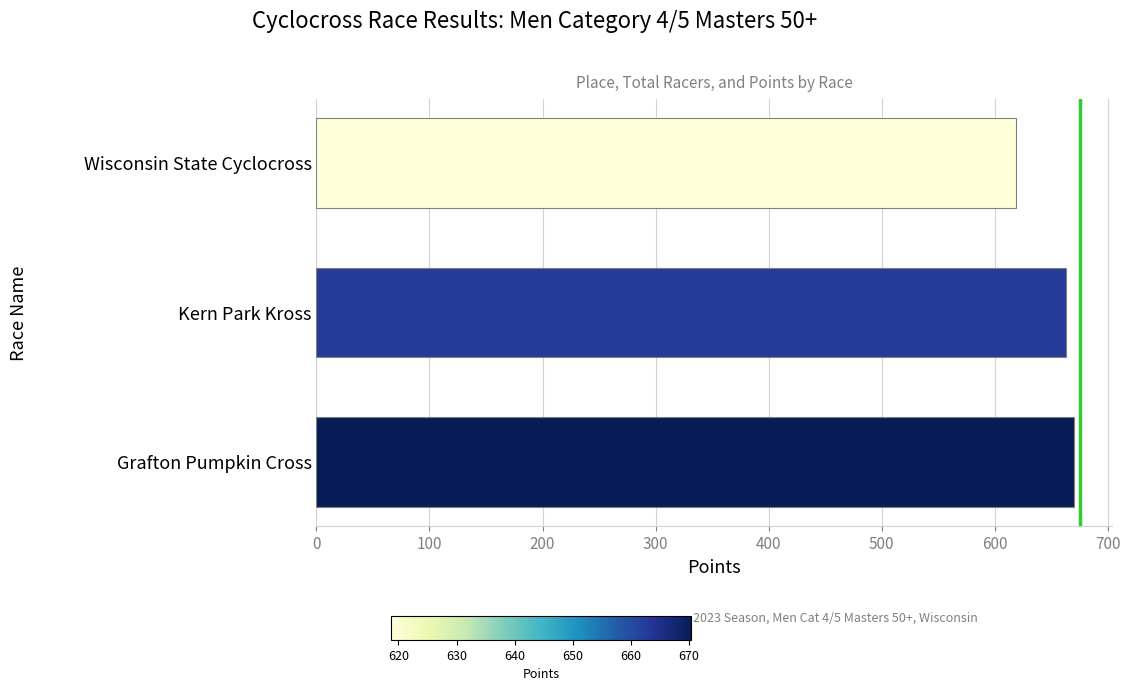

What is the sum of all values?

1951.7